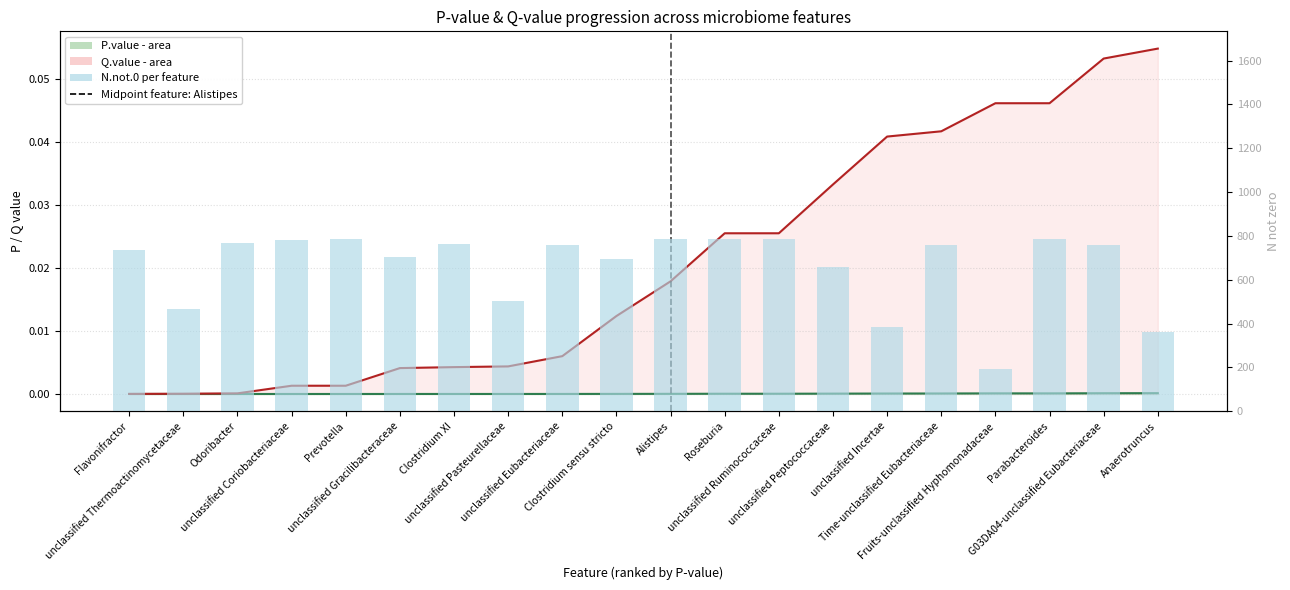

How many bars are there in total?

20